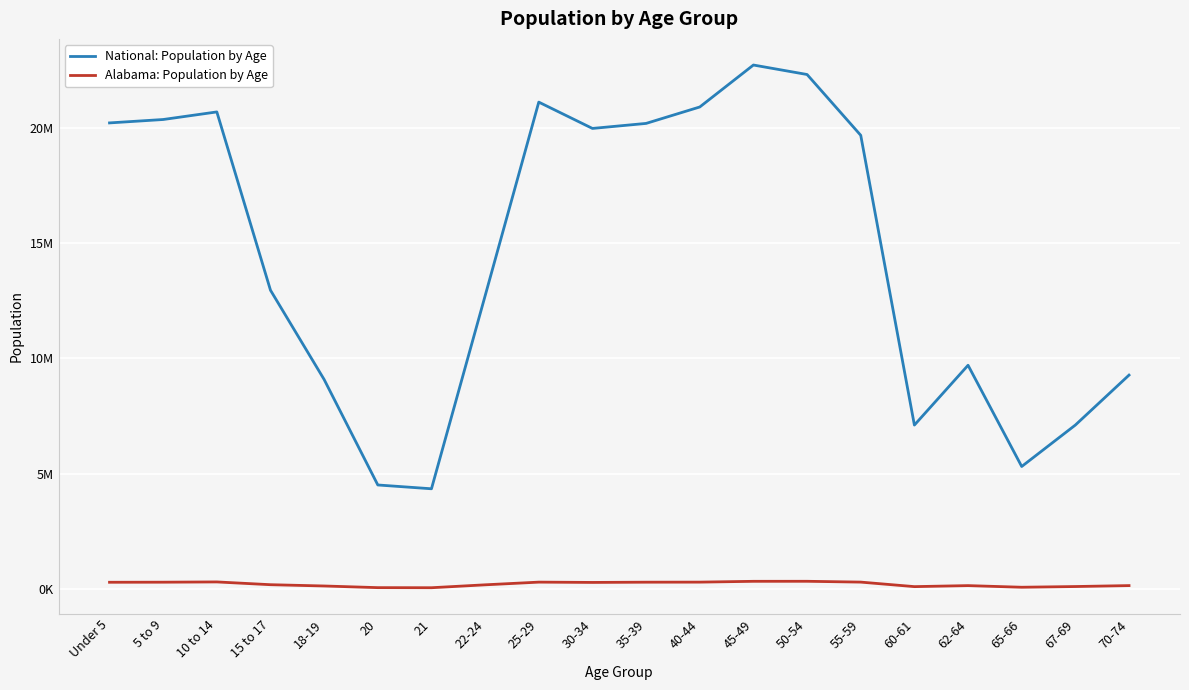

How many interior local valleys does the National: Population by Age series have?

4